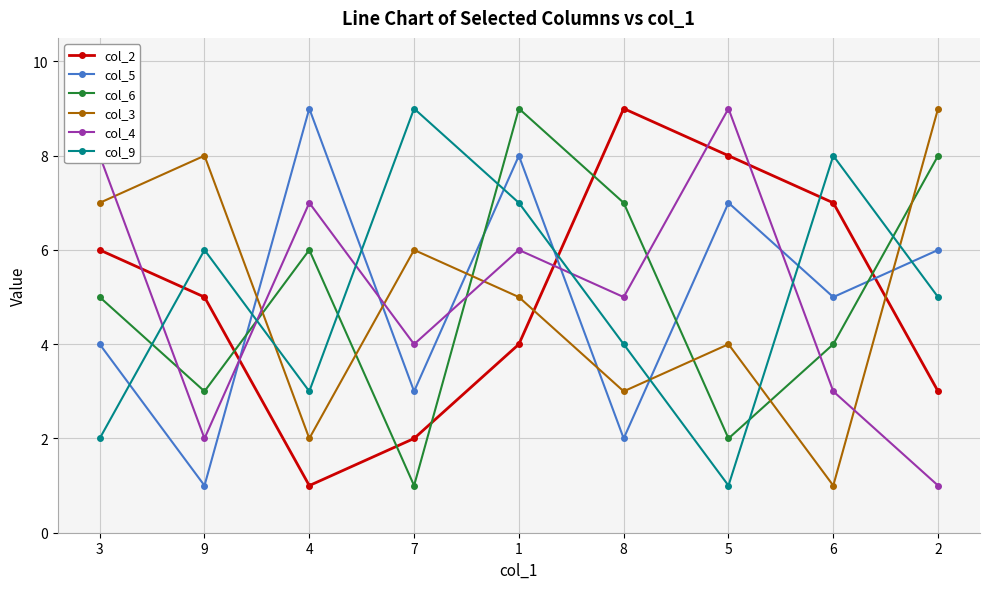

Where is the first local minimum for col_4?

9